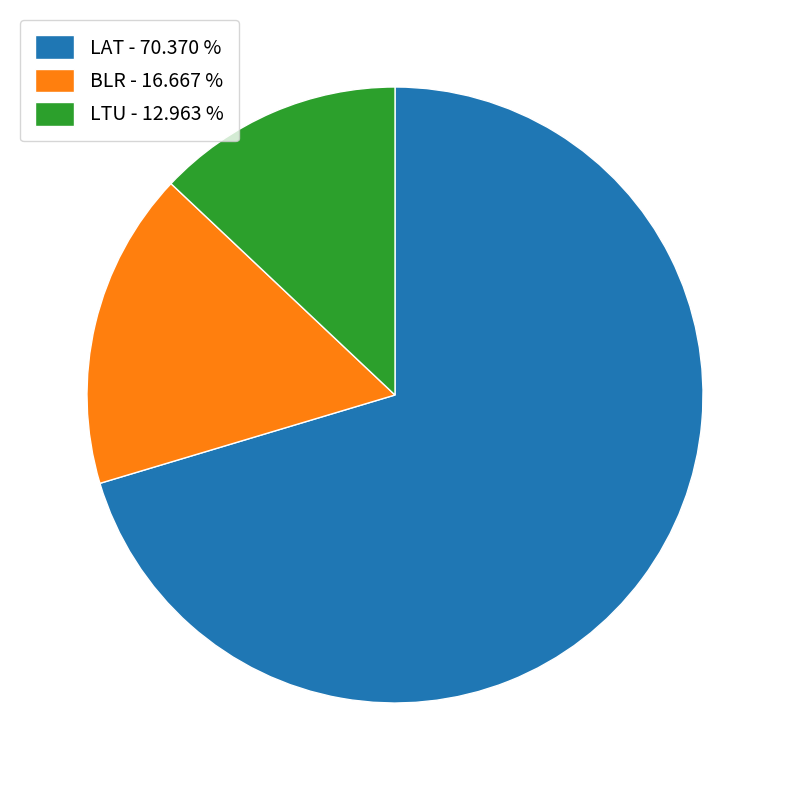

Approximately how many times larger is the value at LAT compared to LTU?

5.4